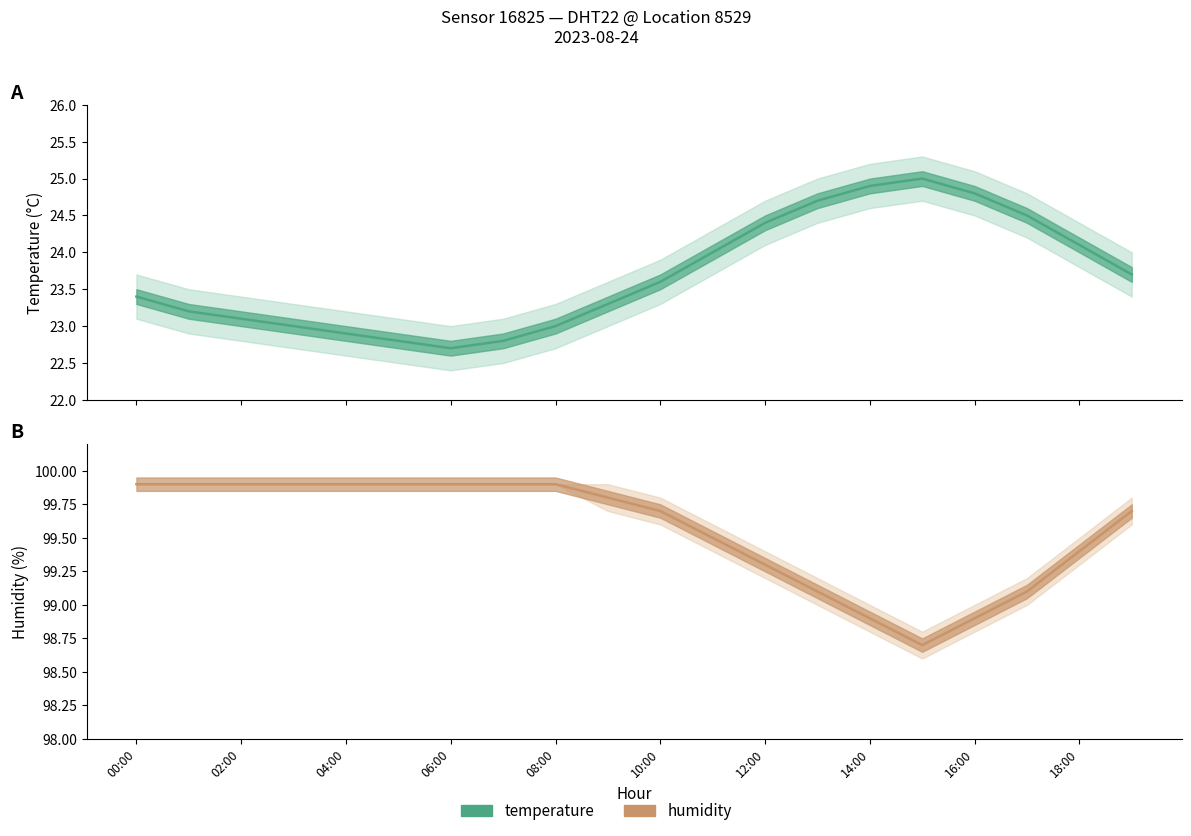

True or false: humidity and temperature cross at least once.

False